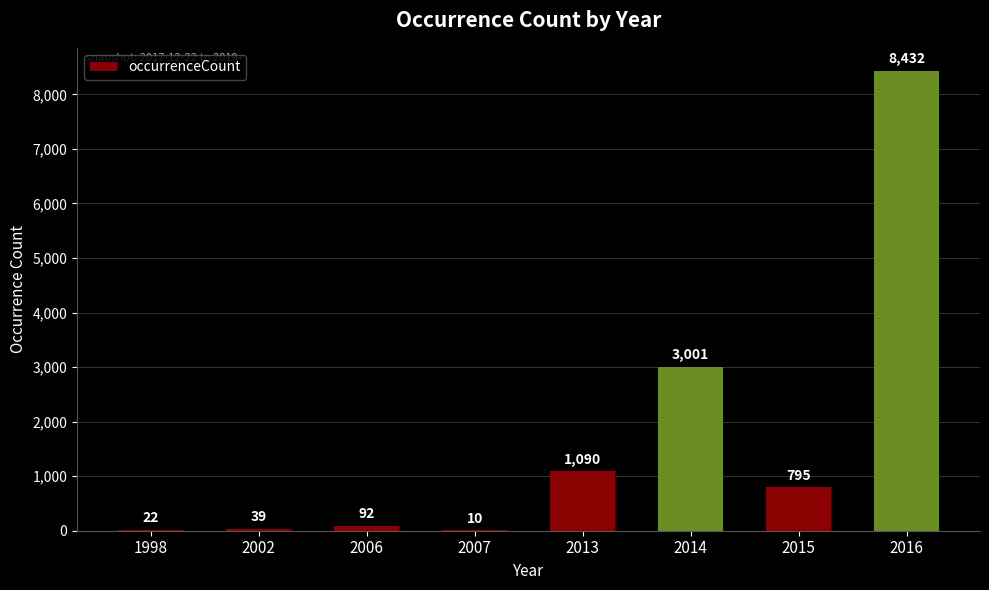

What is the maximum value shown in the chart?

8432